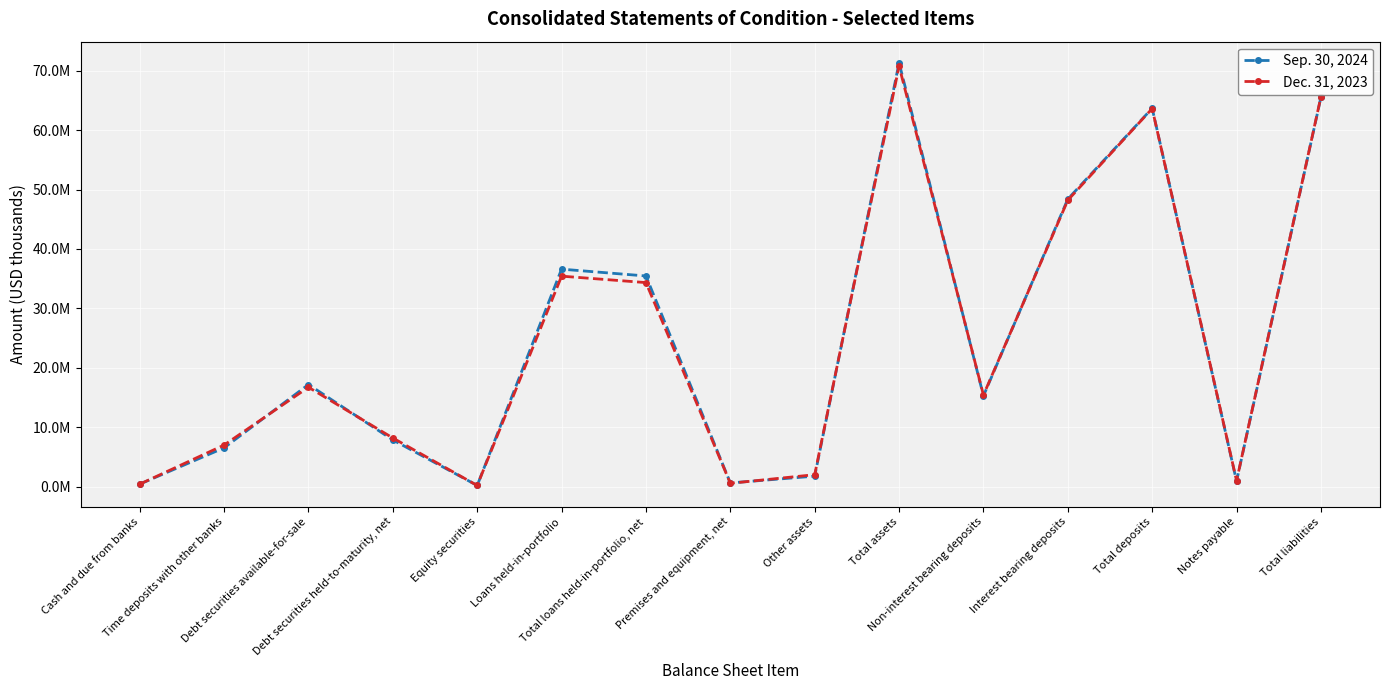

How many times do Sep. 30, 2024 and Dec. 31, 2023 cross each other?

9